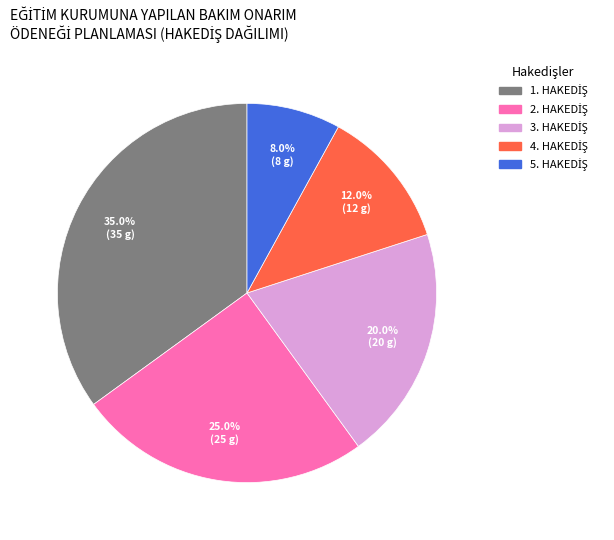

How many segments does this pie chart have?

5